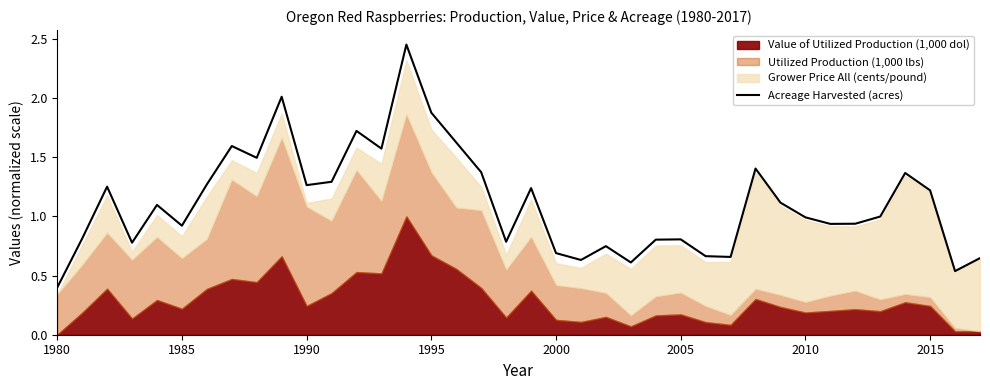

How many points are higher than both their immediate neighbors (excluding endpoints)?

11